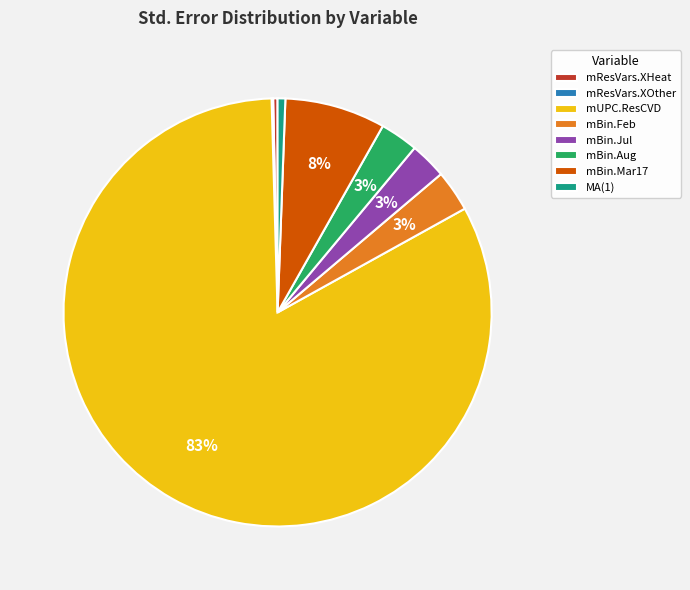

Combined, do mUPC.ResCVD and MA(1) account for over 50%?

Yes